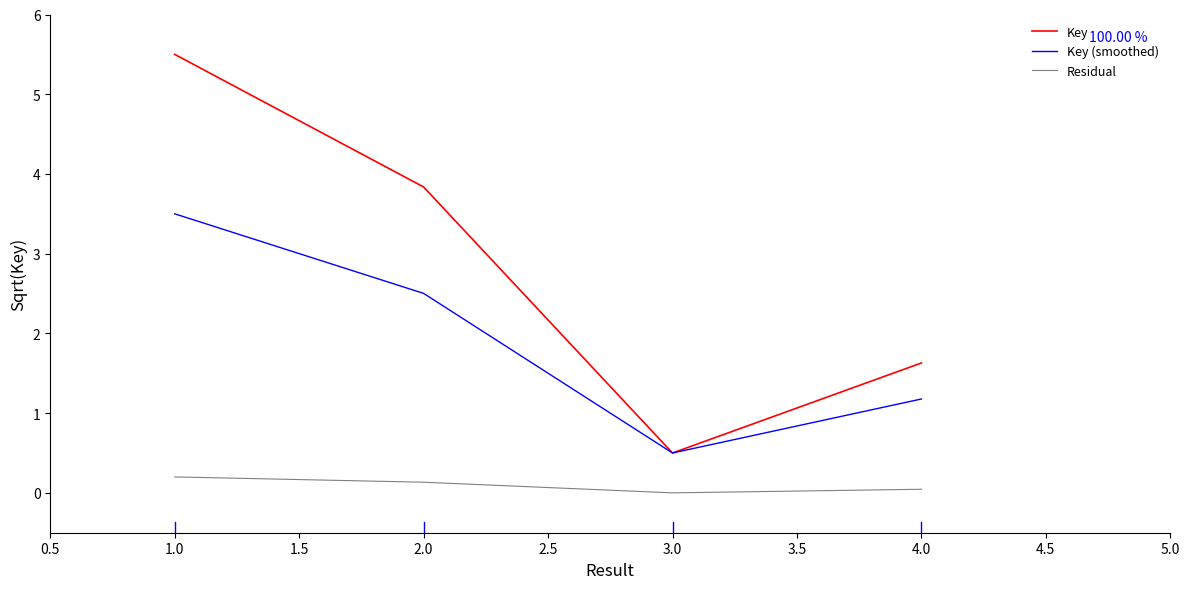

Is the value of Residual at 4.0 greater than the value of Key (smoothed) at 4.0?

No